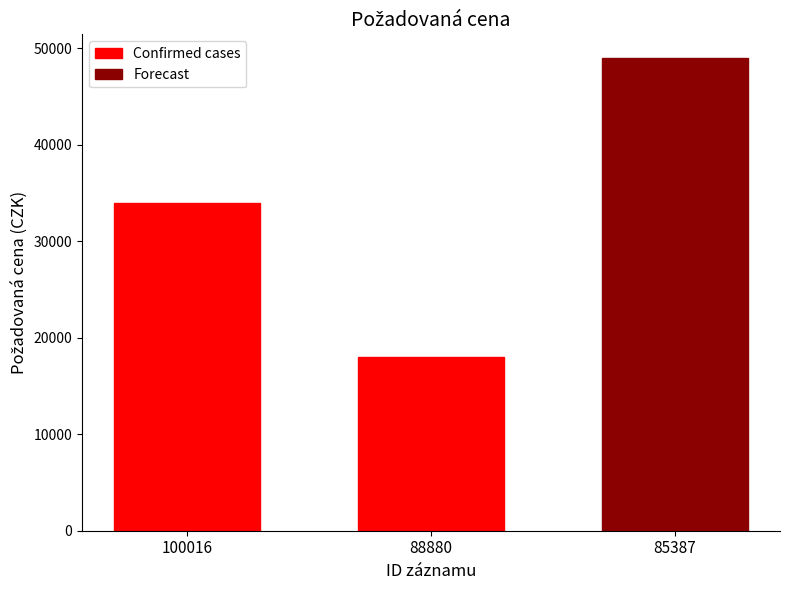

Rank the categories by value from highest to lowest.

85387, 100016, 88880